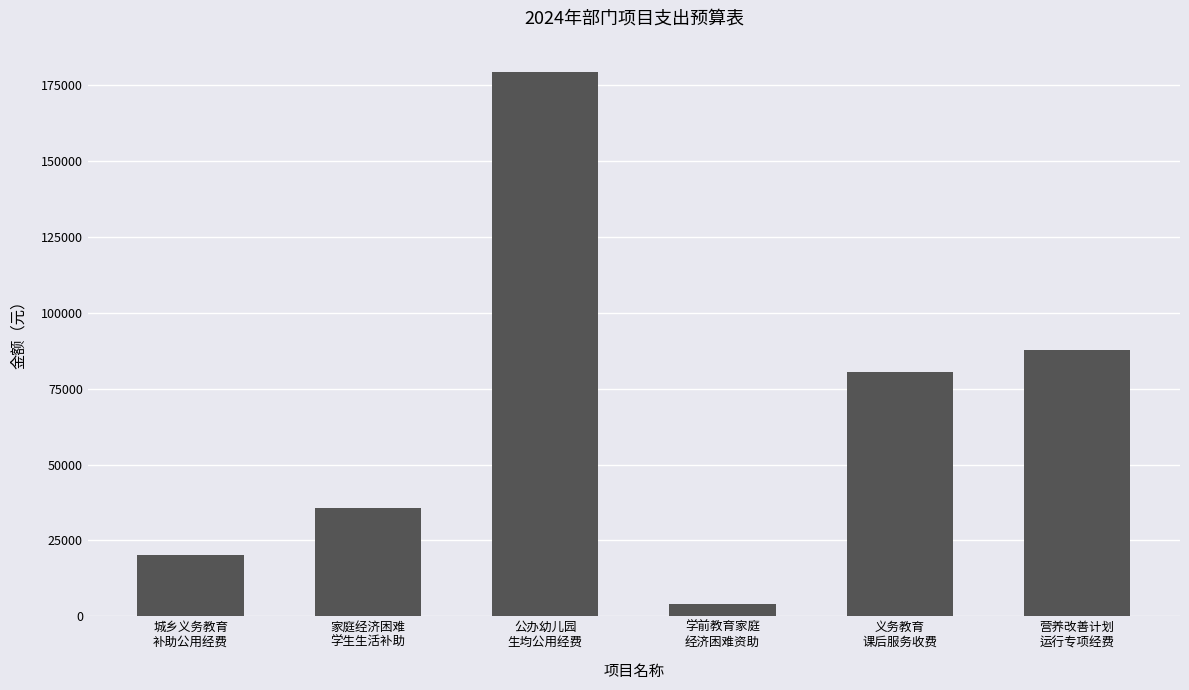

True or false: the data shows 11917.4 at 城乡义务教育
补助公用经费.

False